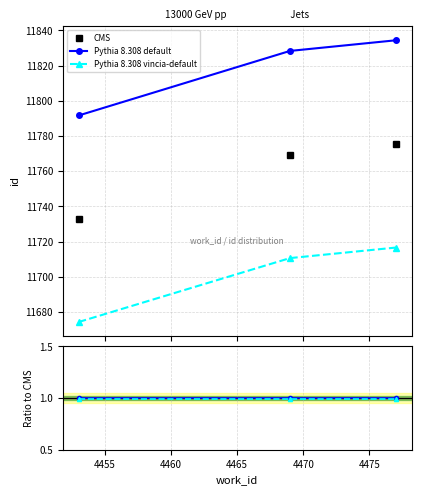

Count the number of data series in this chart.

3